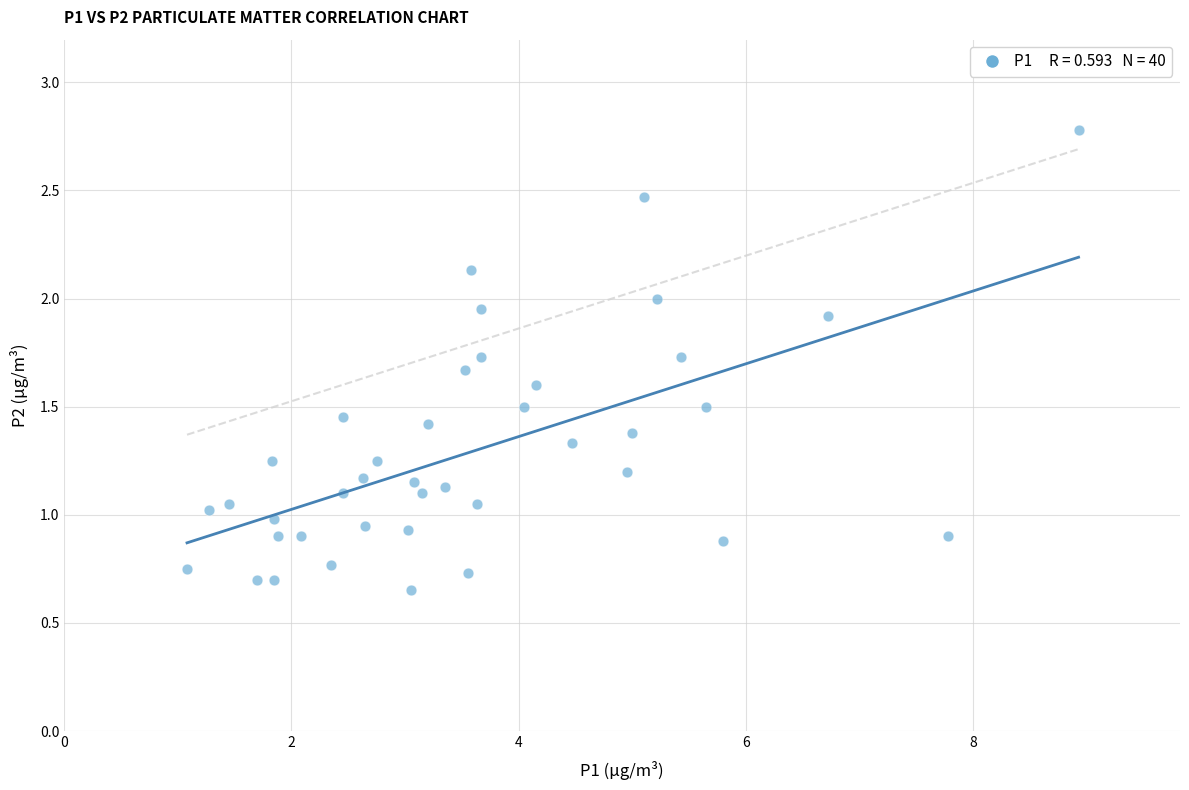

What is the range of X values (max minus min)?

7.8